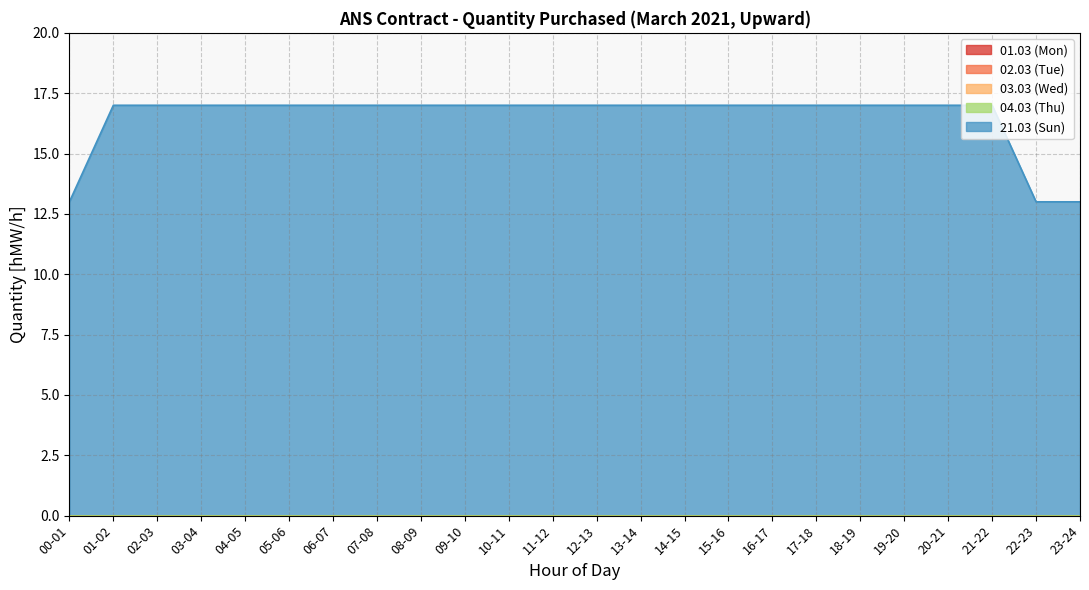

Reading left to right, list all the values displayed in this chart.

01.03 (Mon): 00-01=0	01-02=0	02-03=0	03-04=0	04-05=0	05-06=0	06-07=0	07-08=0	08-09=0	09-10=0	10-11=0	11-12=0	12-13=0	13-14=0	14-15=0	15-16=0	16-17=0	17-18=0	18-19=0	19-20=0	20-21=0	21-22=0	22-23=0	23-24=0
02.03 (Tue): 00-01=0	01-02=0	02-03=0	03-04=0	04-05=0	05-06=0	06-07=0	07-08=0	08-09=0	09-10=0	10-11=0	11-12=0	12-13=0	13-14=0	14-15=0	15-16=0	16-17=0	17-18=0	18-19=0	19-20=0	20-21=0	21-22=0	22-23=0	23-24=0
03.03 (Wed): 00-01=0	01-02=0	02-03=0	03-04=0	04-05=0	05-06=0	06-07=0	07-08=0	08-09=0	09-10=0	10-11=0	11-12=0	12-13=0	13-14=0	14-15=0	15-16=0	16-17=0	17-18=0	18-19=0	19-20=0	20-21=0	21-22=0	22-23=0	23-24=0
04.03 (Thu): 00-01=0	01-02=0	02-03=0	03-04=0	04-05=0	05-06=0	06-07=0	07-08=0	08-09=0	09-10=0	10-11=0	11-12=0	12-13=0	13-14=0	14-15=0	15-16=0	16-17=0	17-18=0	18-19=0	19-20=0	20-21=0	21-22=0	22-23=0	23-24=0
21.03 (Sun): 00-01=13	01-02=17	02-03=17	03-04=17	04-05=17	05-06=17	06-07=17	07-08=17	08-09=17	09-10=17	10-11=17	11-12=17	12-13=17	13-14=17	14-15=17	15-16=17	16-17=17	17-18=17	18-19=17	19-20=17	20-21=17	21-22=17	22-23=13	23-24=13